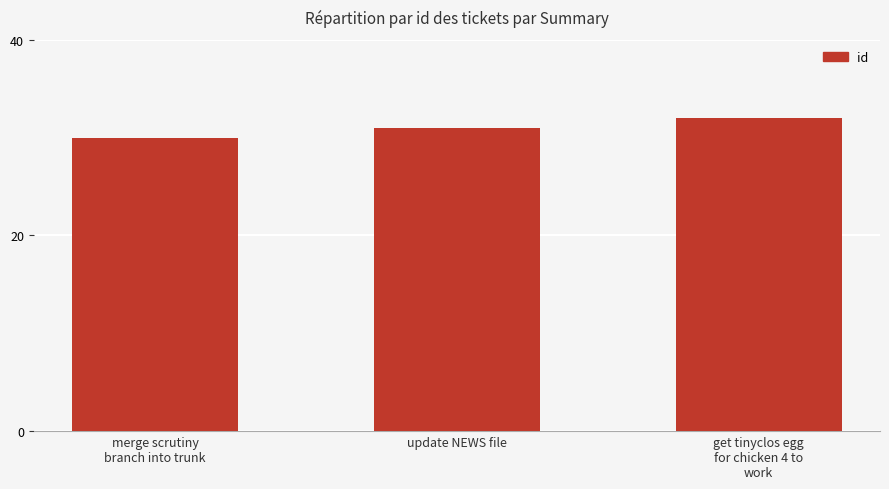

Rank the categories by value from lowest to highest.

merge scrutiny
branch into trunk, update NEWS file, get tinyclos egg
for chicken 4 to
work